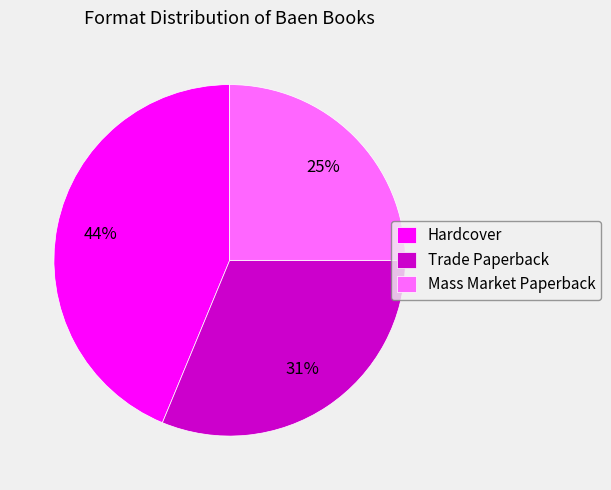

To the nearest percent, what is the average slice percentage?

33%